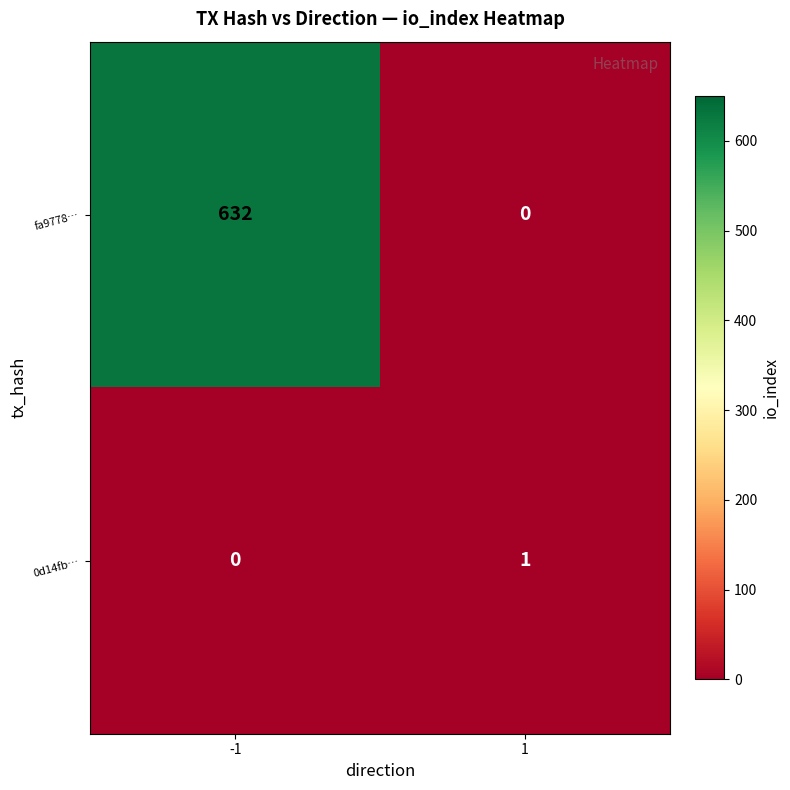

The value of fa9778… at -1 is 632. True or false?

True